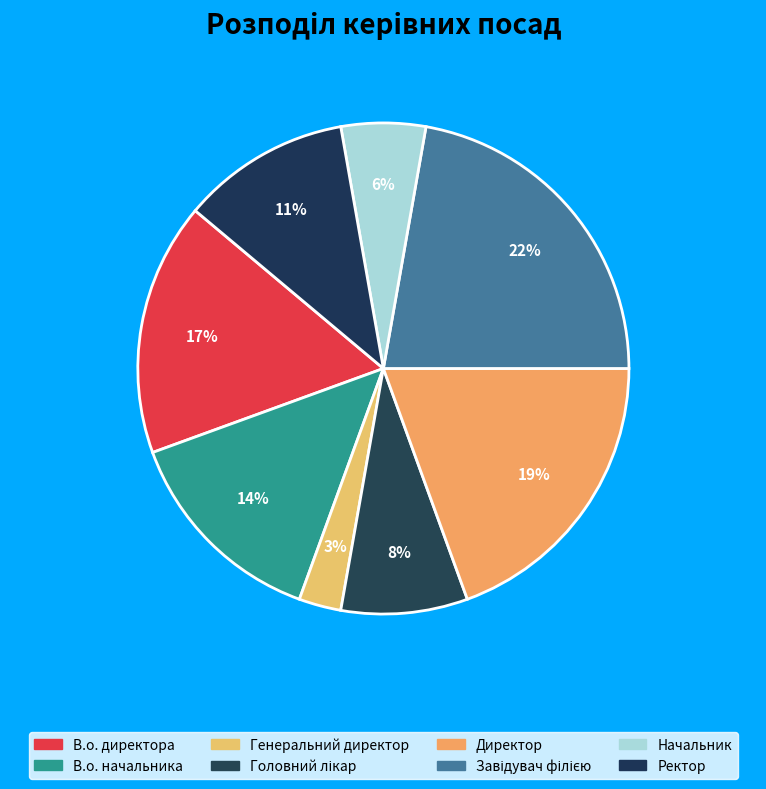

How many slices are in this pie chart?

8